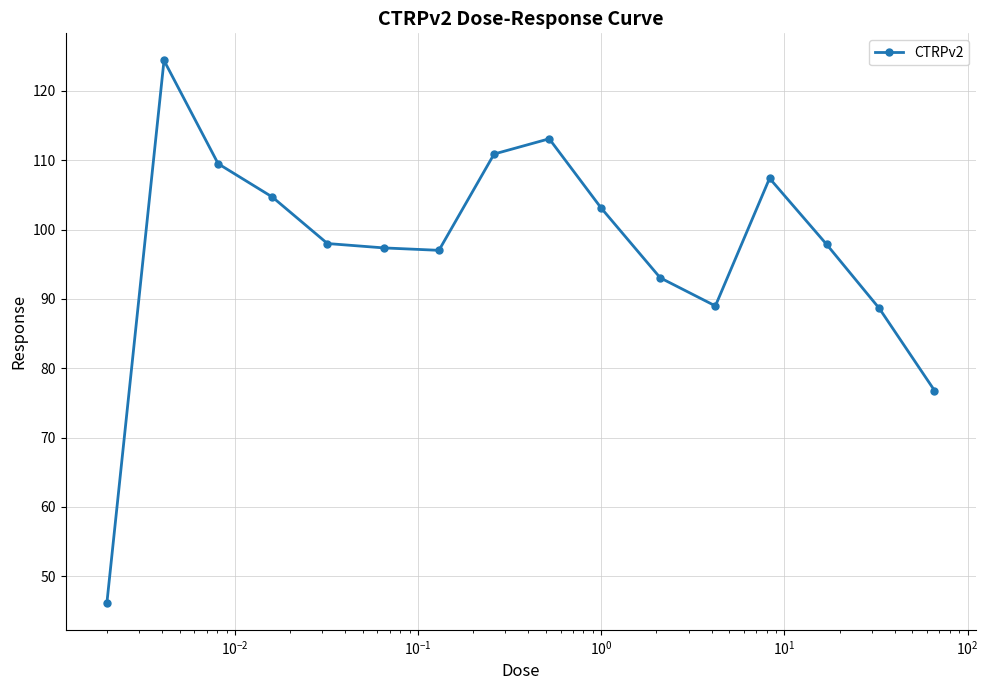

What is the value of the 12th point from the left?

89.0